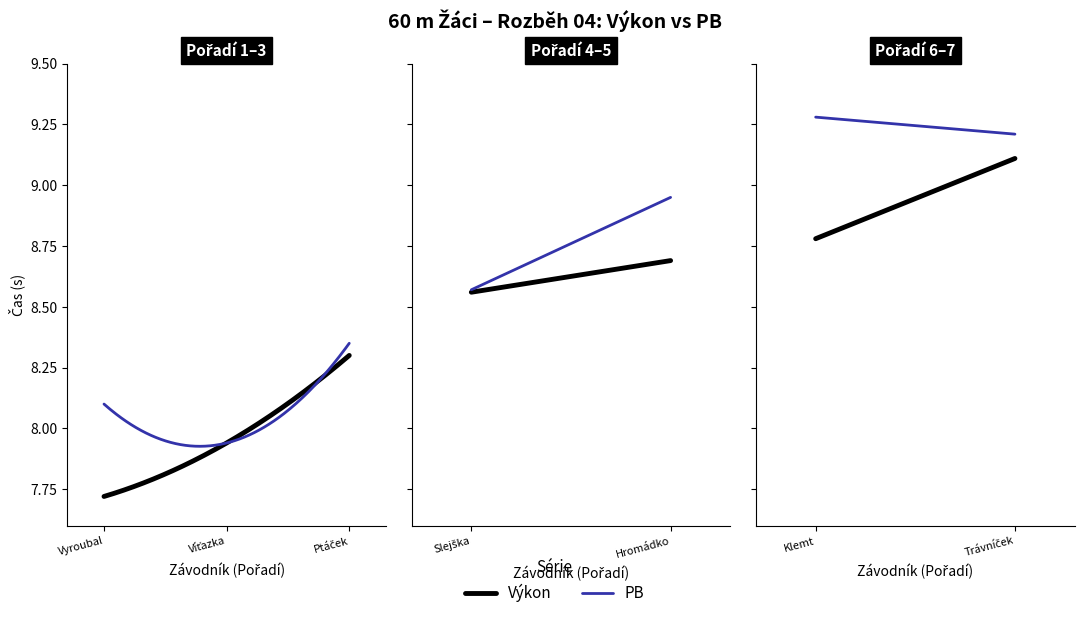

At which label is PB closest to 8?

Víťazka